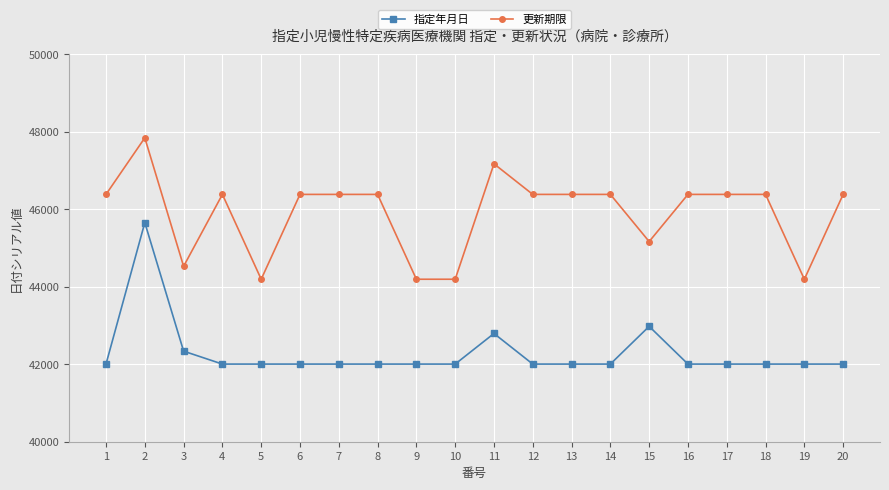

True or false: 更新期限 has more than 2 interior local peaks.

True